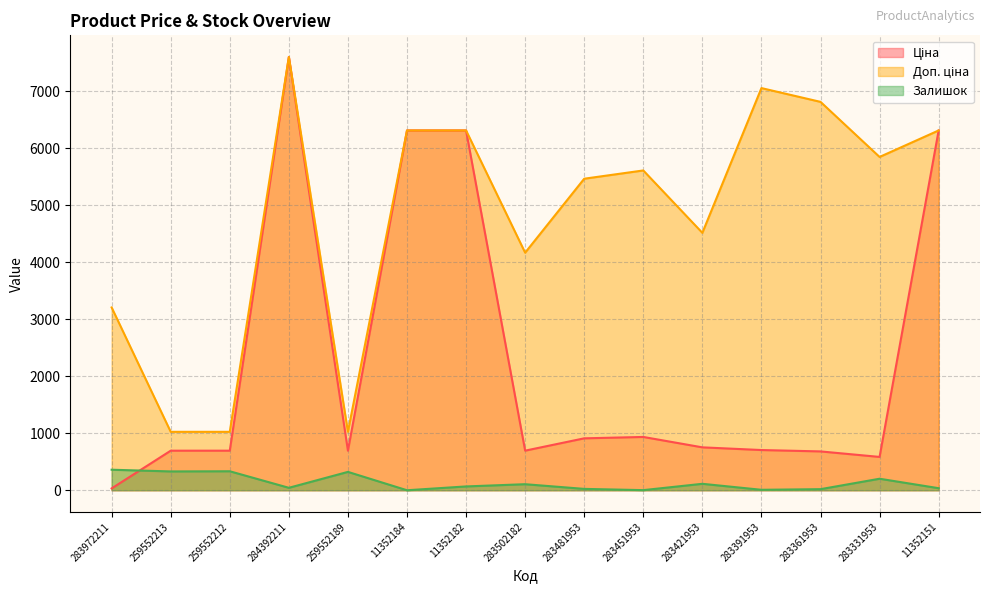

What is the difference between the maximum and minimum values in the Доп. ціна series?

6571.9